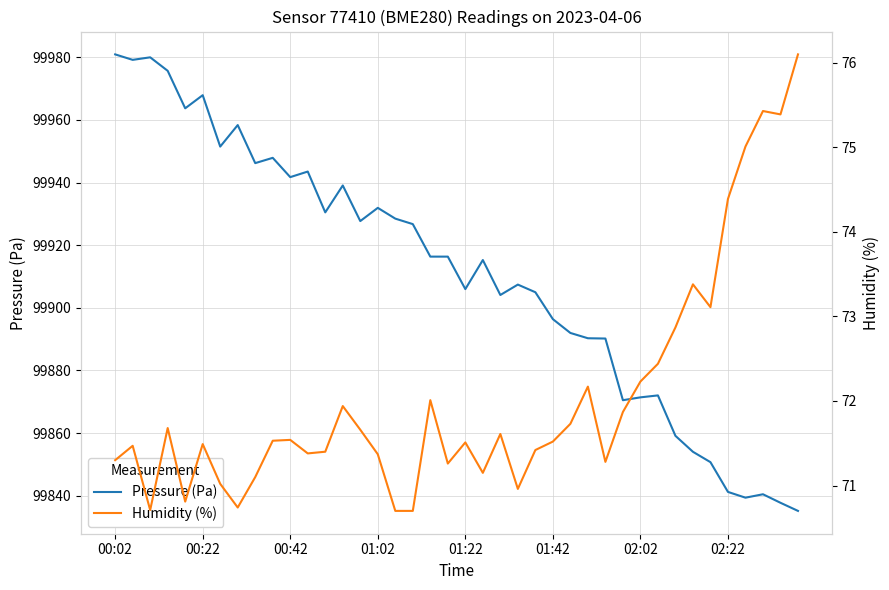

Where does the Humidity (%) series first go above 71?

00:02